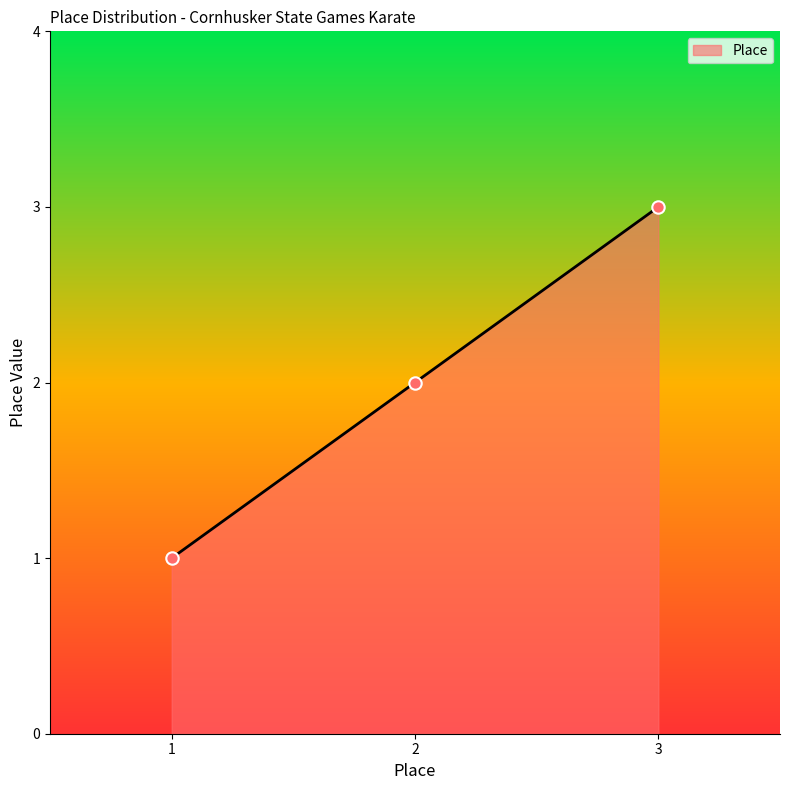

Approximately how many times larger is the value at 1 compared to 2?

0.5